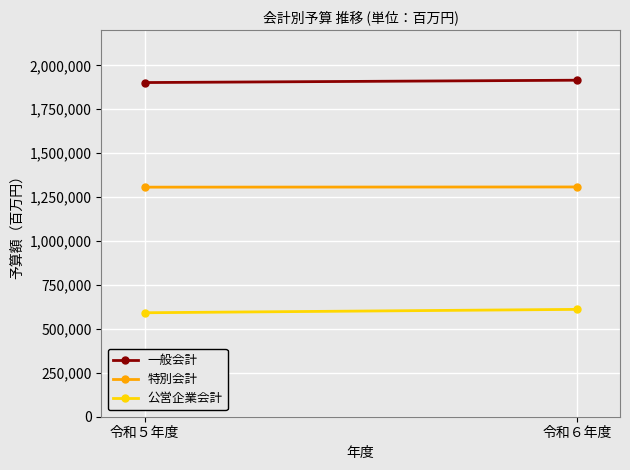

Which has a higher value, 令和５年度 or 令和６年度?

令和６年度